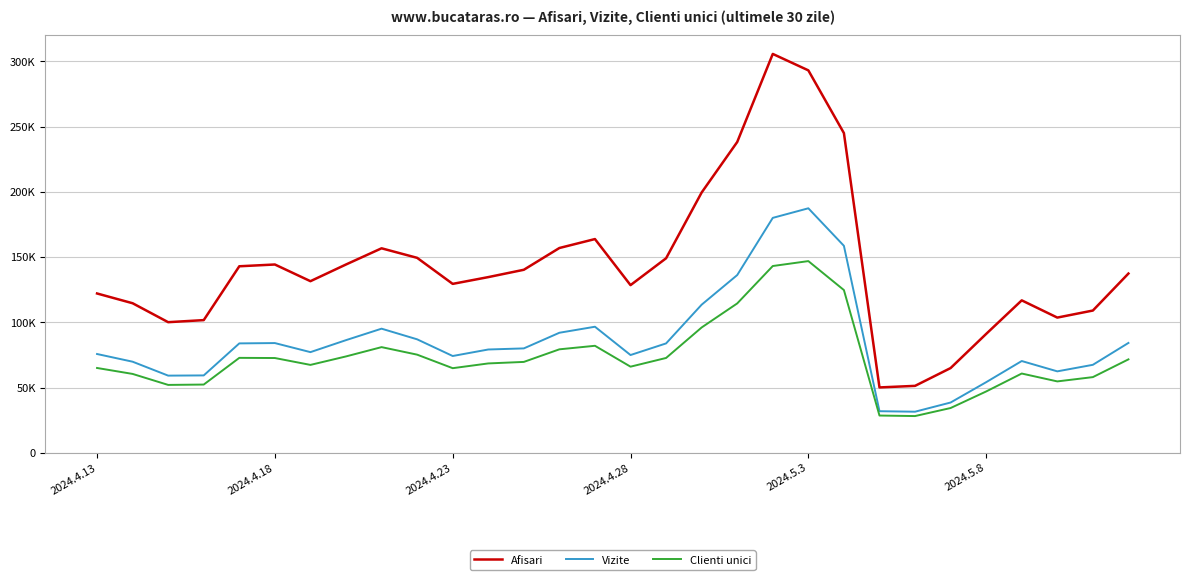

True or false: Clienti unici and Afisari cross at least once.

False